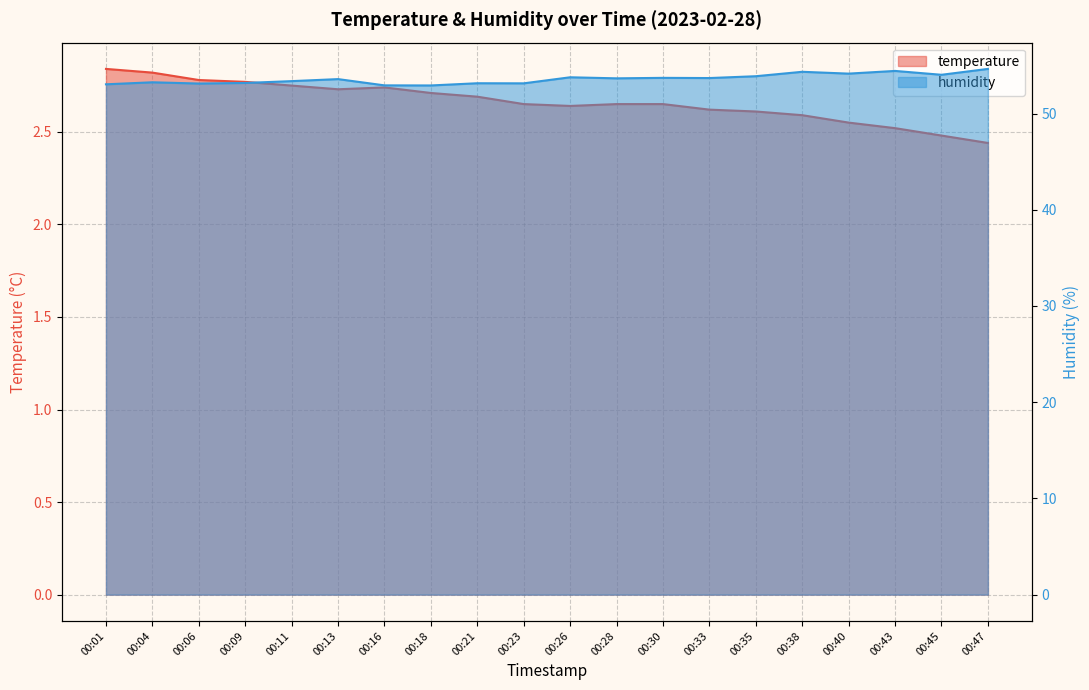

Is it true that humidity equals 91.6 at 00:21?

False